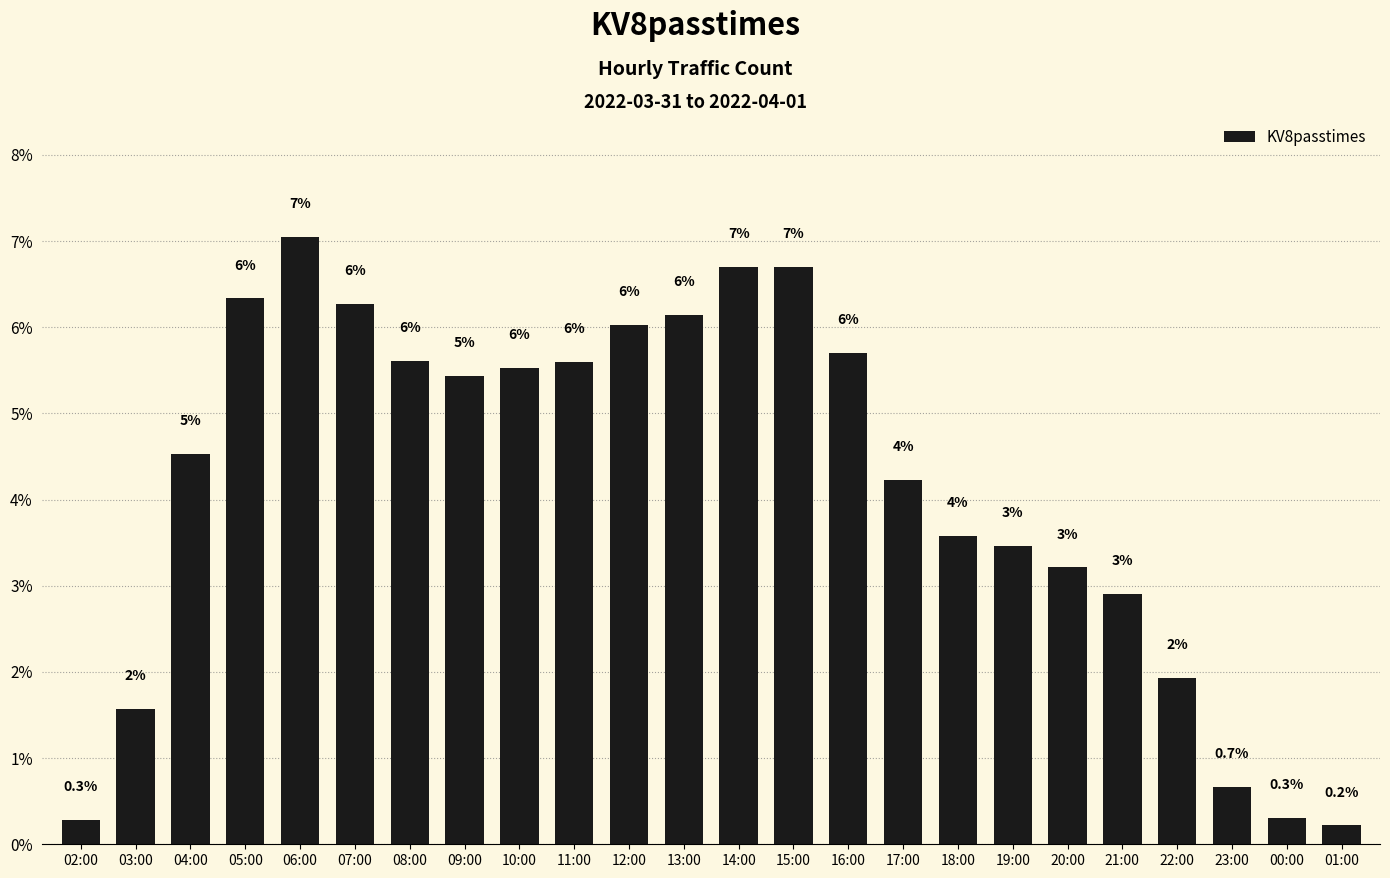

Where is the data nearest to the value 3?

21:00